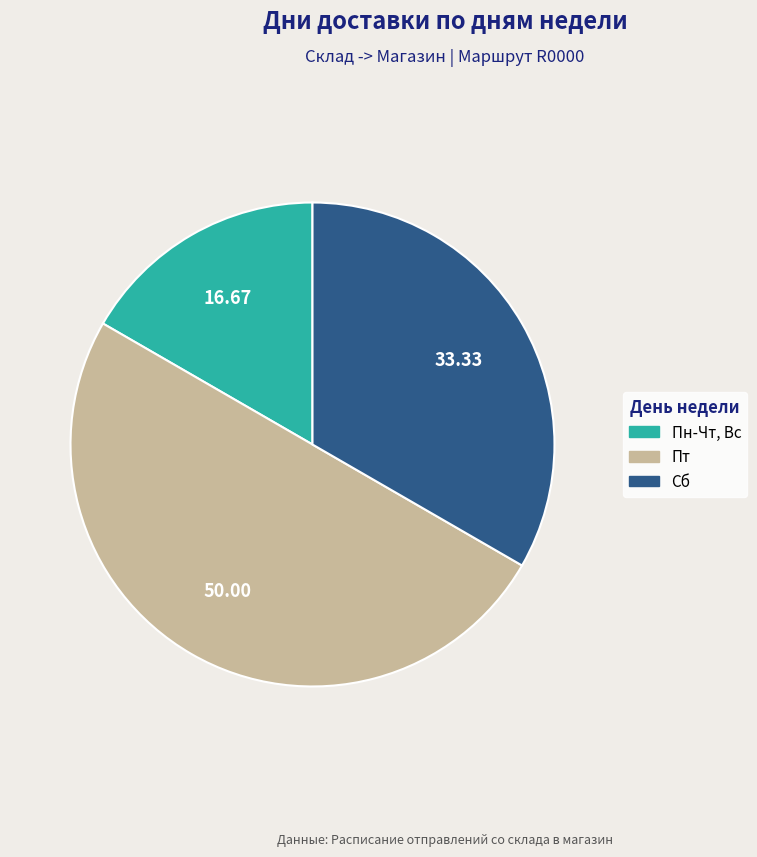

How many segments does this pie chart have?

3